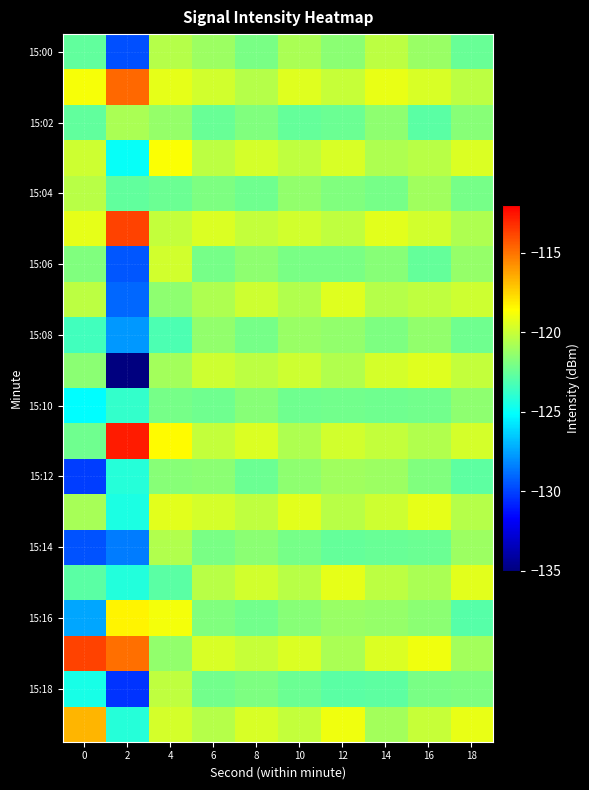

Between 0 and 18, which series saw the biggest shift?

15:14